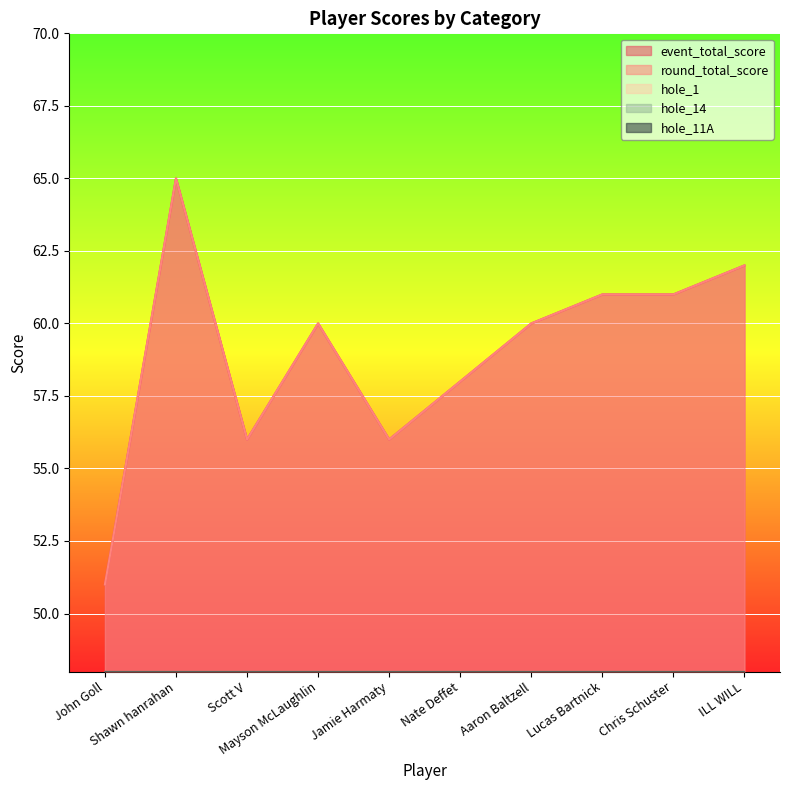

Reading left to right, extract all data points from this chart.

event_total_score: 51	65	56	60	56	58	60	61	61	62
round_total_score: 51	65	56	60	56	58	60	61	61	62
hole_1: 2	3	3	2	2	3	3	2	2	3
hole_14: 2	4	3	3	3	3	4	3	4	3
hole_11A: 3	4	3	2	3	2	3	2	2	3